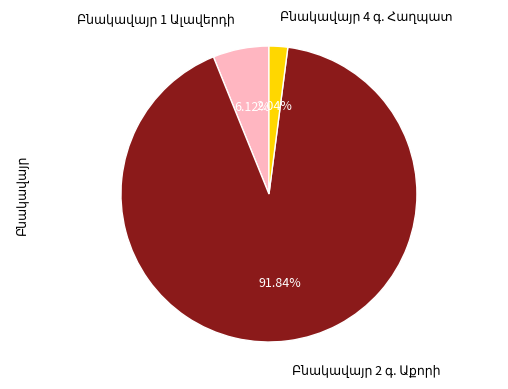

Is there a majority slice in this chart?

Yes